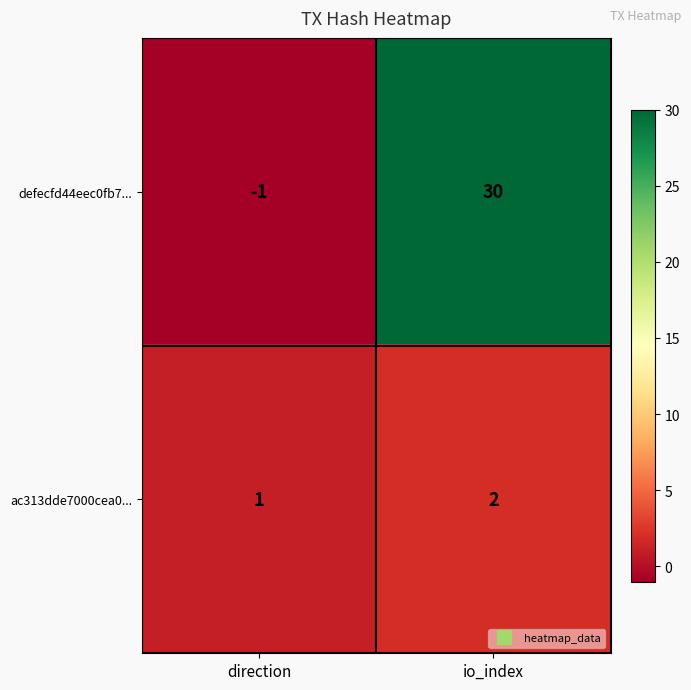

What is the difference between the defecfd44eec0fb7... values at direction and io_index?

31